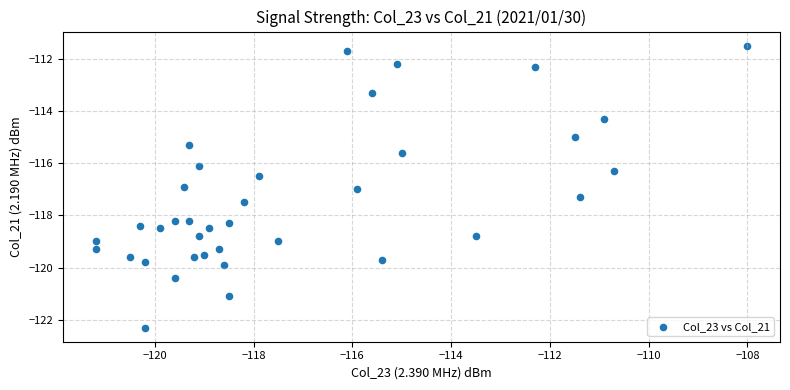

What is the range of Y values (max minus min)?

10.8